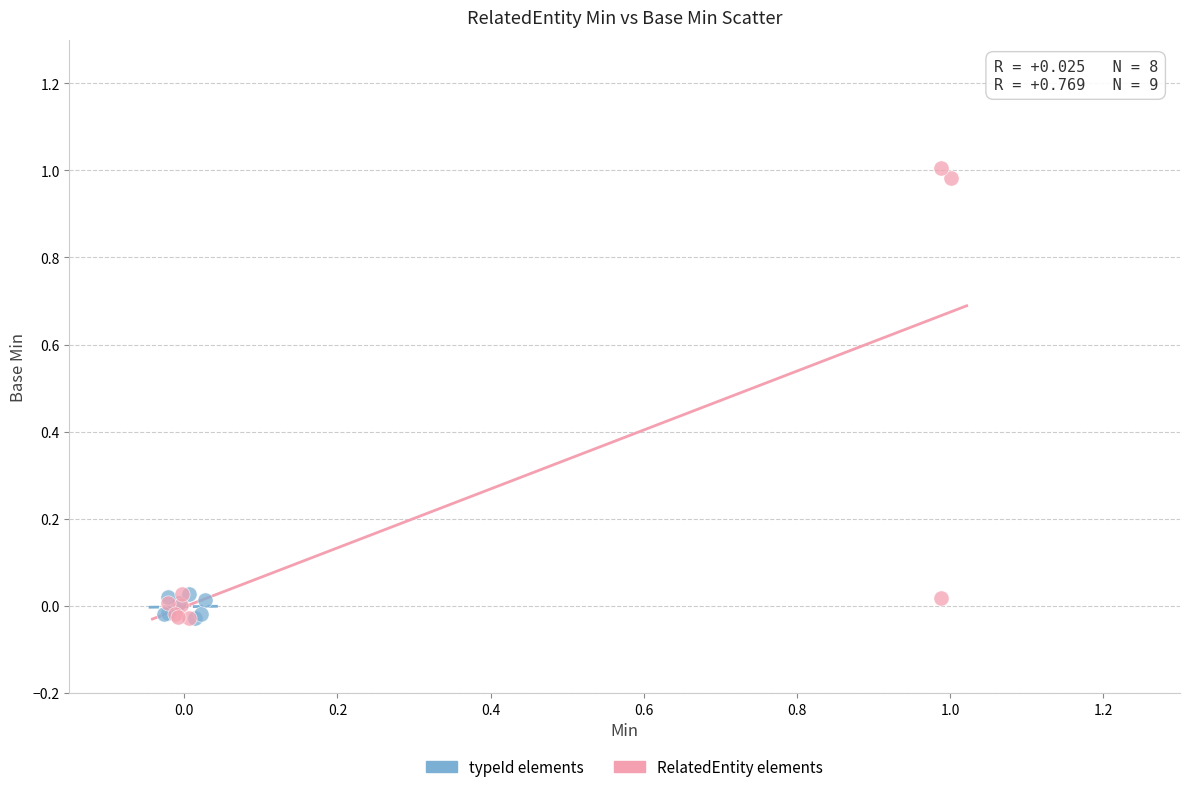

Which series contains the highest Y value?

RelatedEntity elements